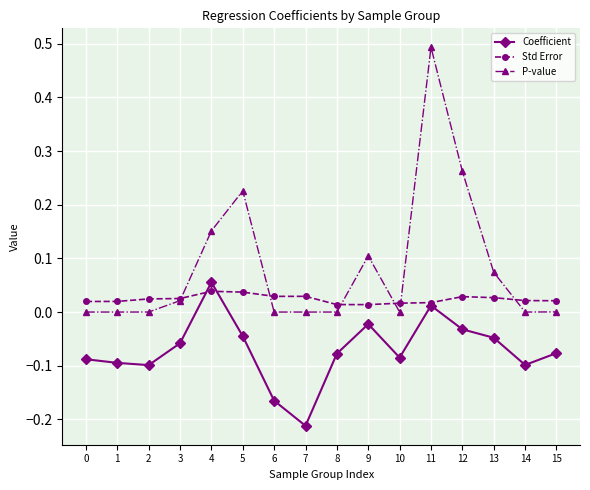

True or false: Std Error has more than 0 interior local peaks.

True